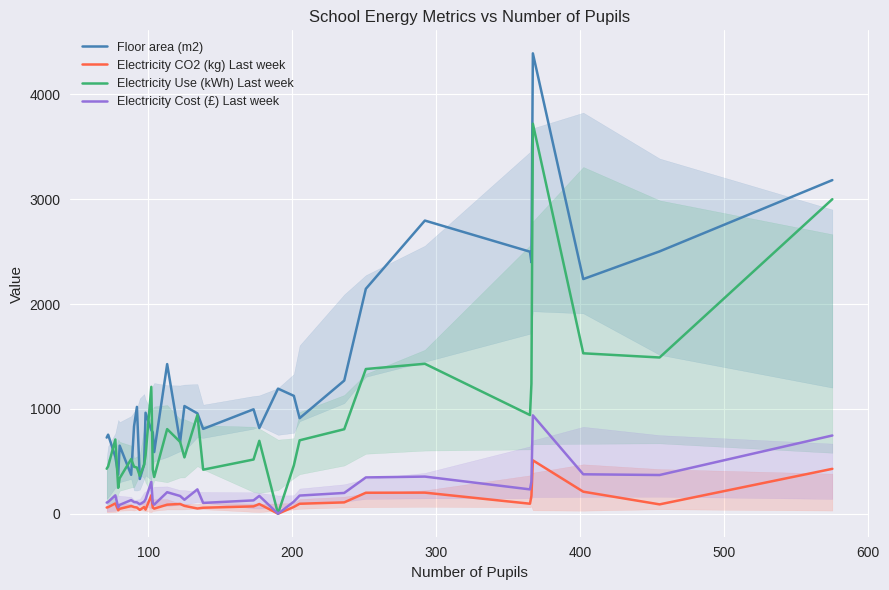

Which series has the largest total across all categories?

Floor area (m2)